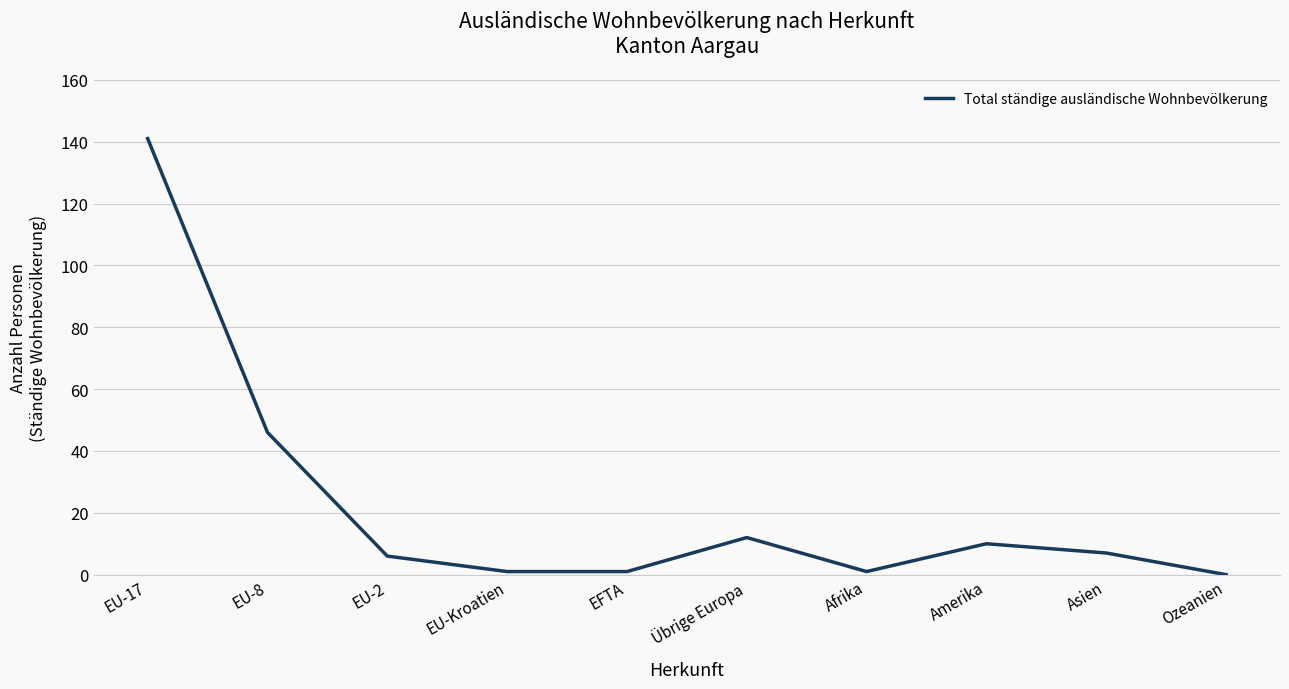

At which label does the data first exceed 7?

EU-17